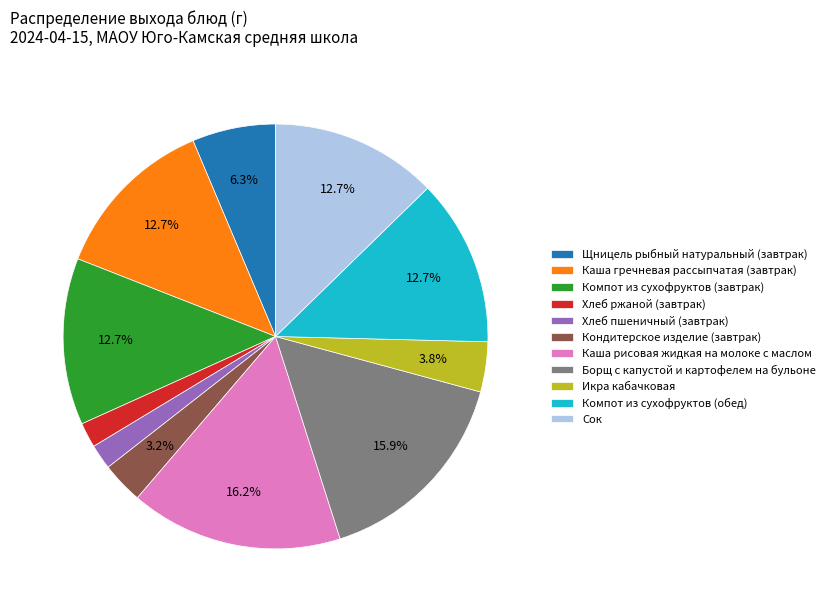

Does Борщ с капустой и картофелем на бульоне represent more than half of the total?

No